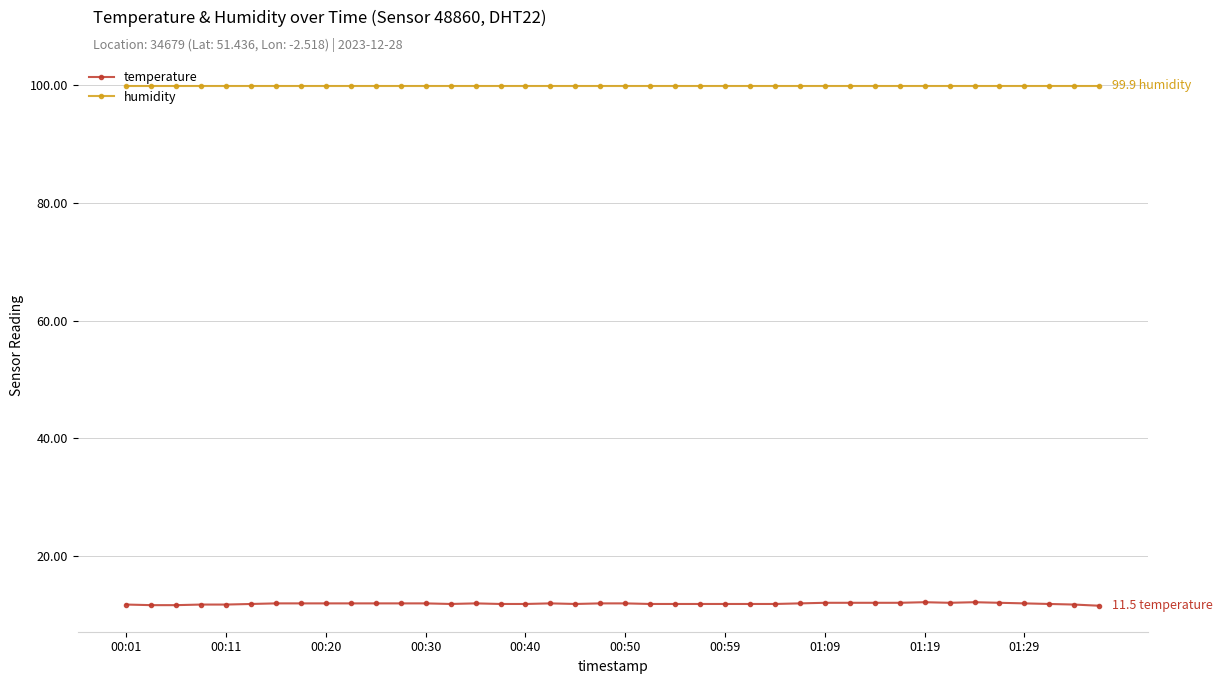

What is the minimum value for temperature?

11.5